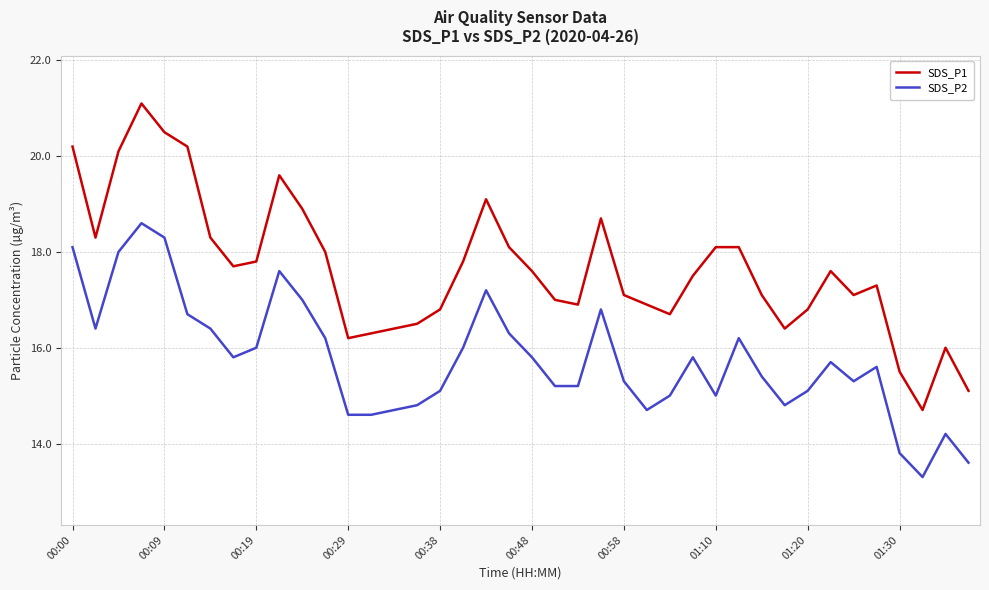

Which series has the largest range (max minus min)?

SDS_P1